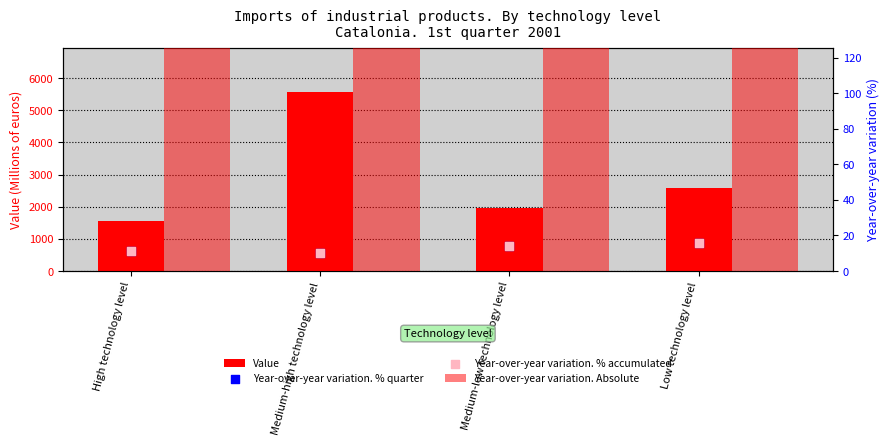

Which series contains the highest Y value?

Value